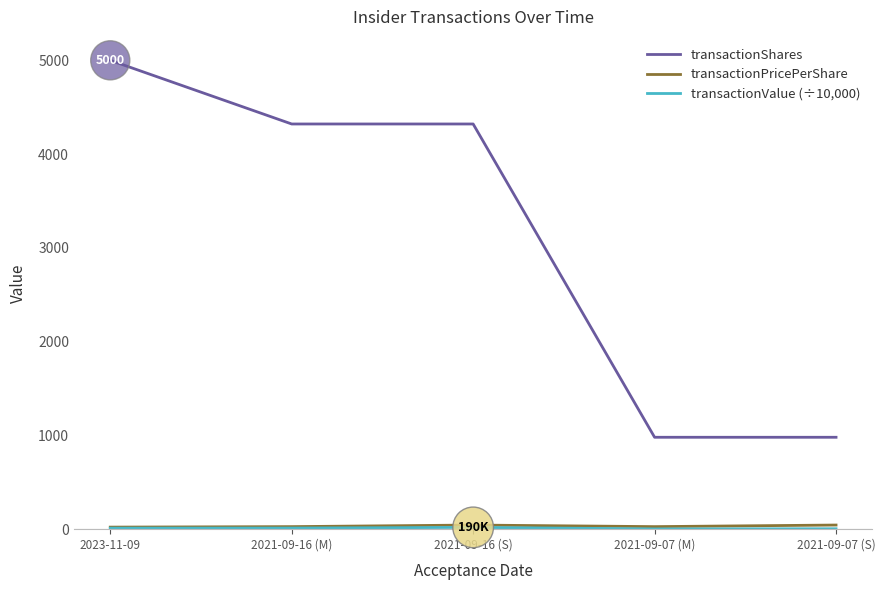

What is the maximum value shown in the chart?

5000.0